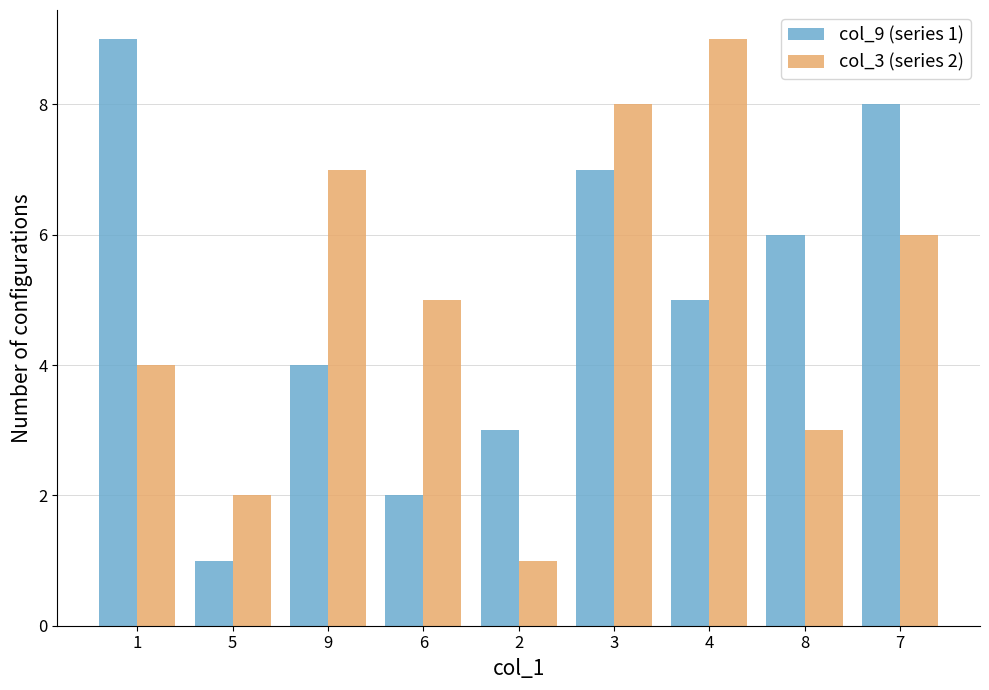

How many data points does each series have?

9